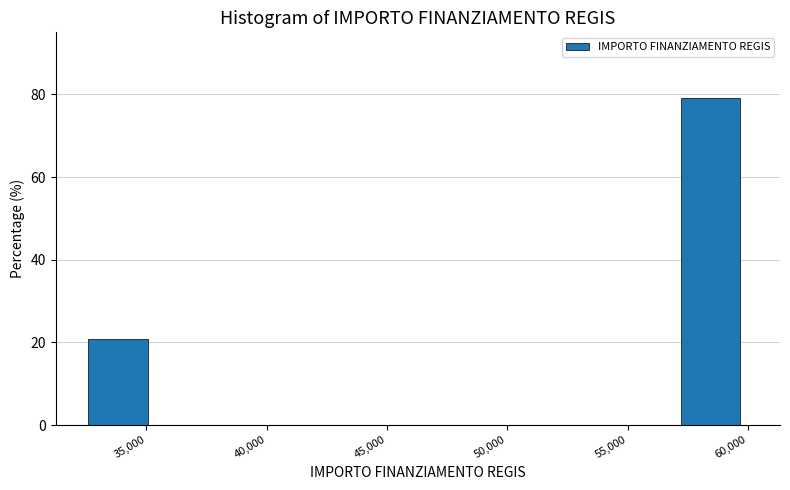

Over which range of the x-axis is the bar tallest?

57000 to 60000